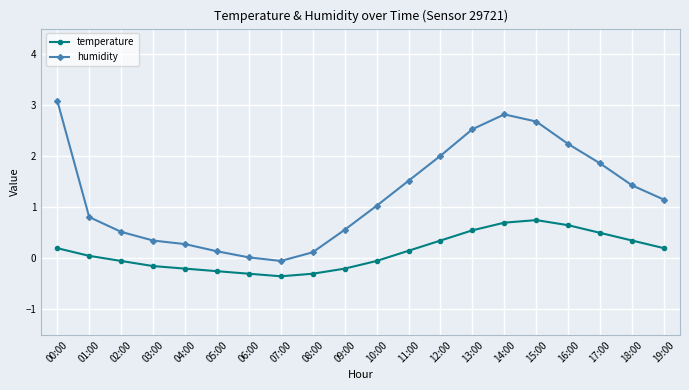

Between 02:00 and 18:00, which series saw the biggest shift?

humidity